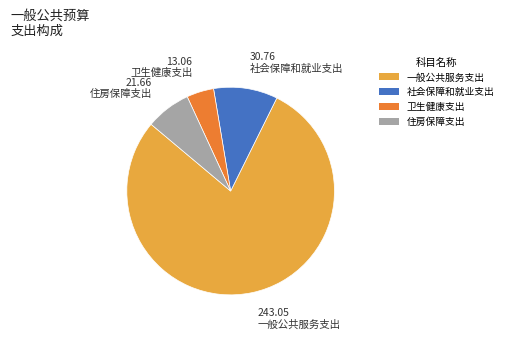

Rank the categories by value from lowest to highest.

卫生健康支出, 住房保障支出, 社会保障和就业支出, 一般公共服务支出